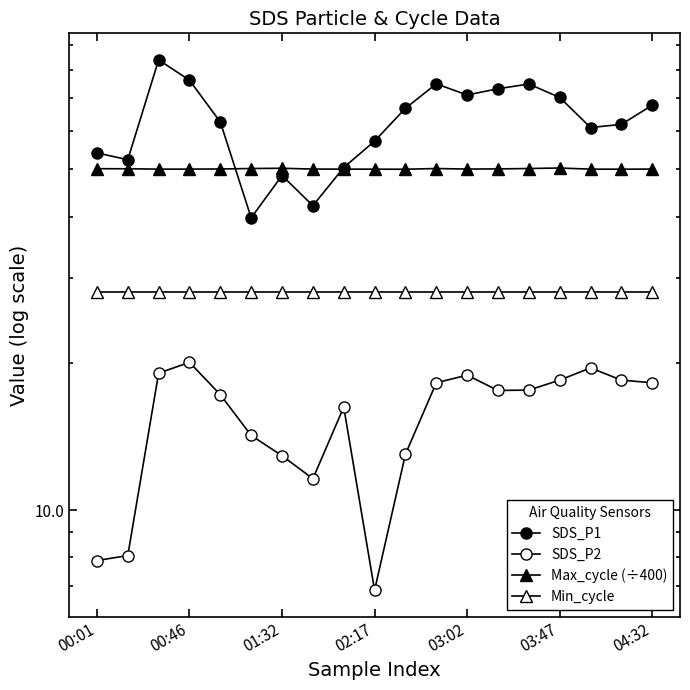

What is the sum of all Min_cycle values?

532.0